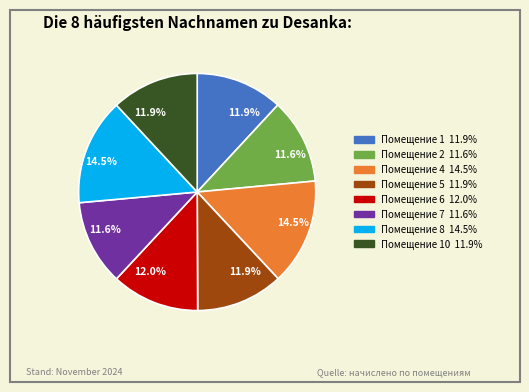

How many segments does this pie chart have?

8